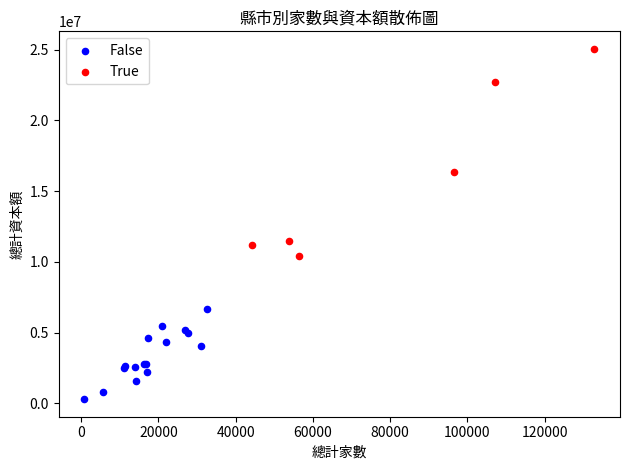

Which series reaches the maximum Y coordinate?

True